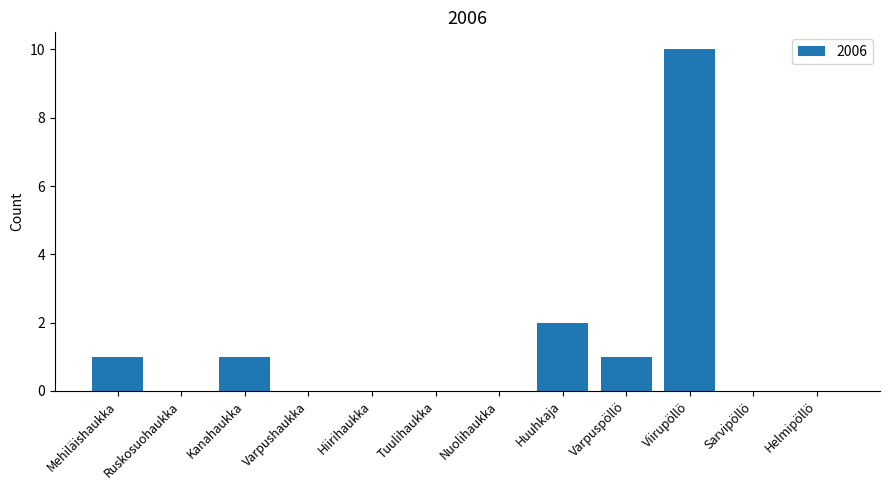

Count the values in the range 0 to 1.

10